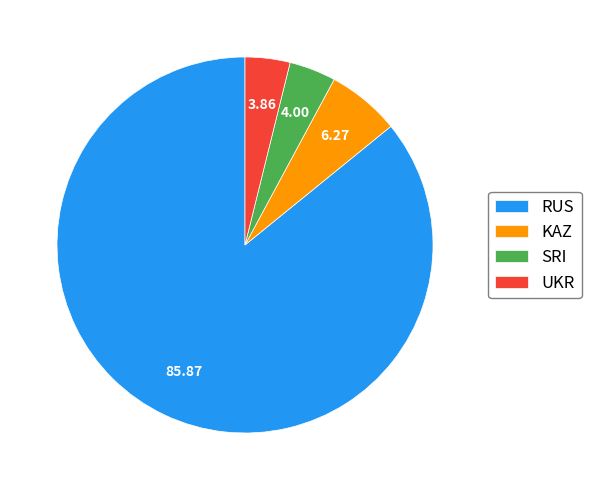

Do SRI and KAZ together represent more than half of the pie?

No